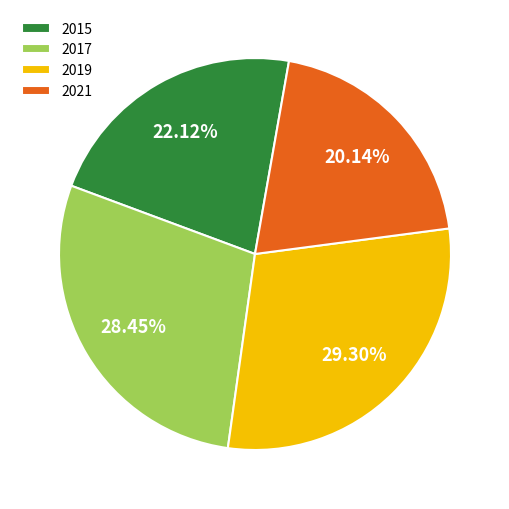

Which has a higher value, 2021 or 2015?

2015